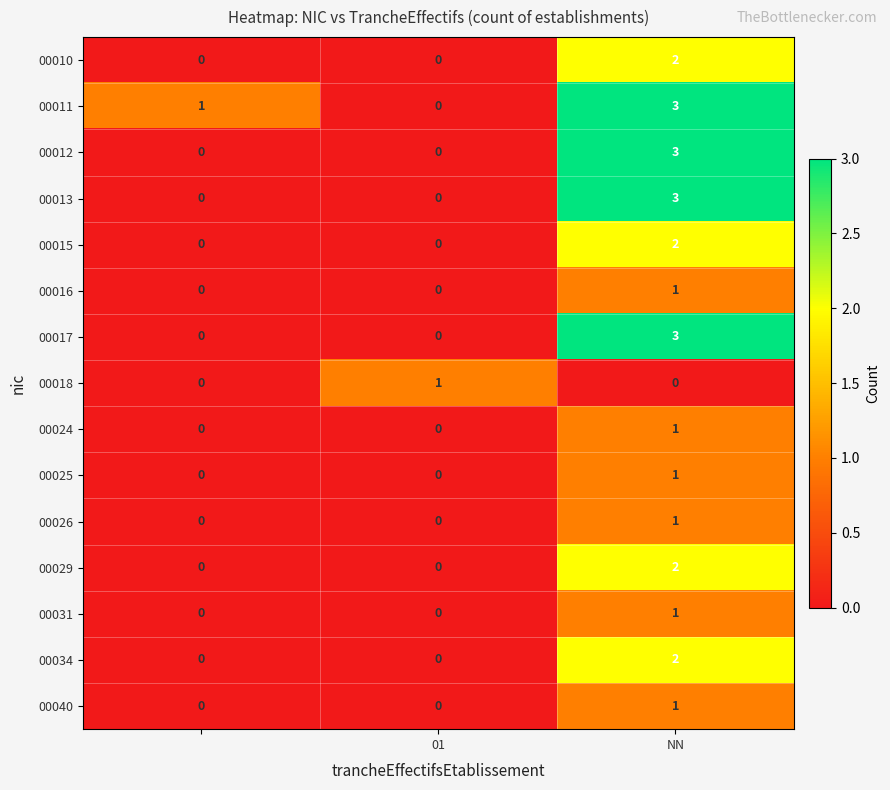

How many series are shown in this chart?

15